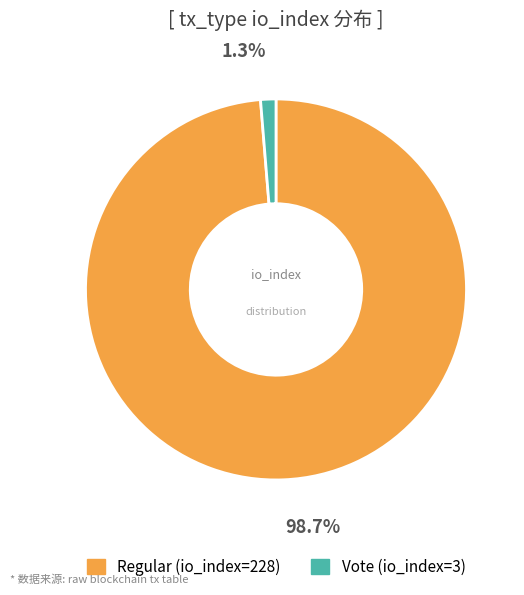

Is the sum of Vote (io_index=3) and Regular (io_index=228) greater than half?

Yes